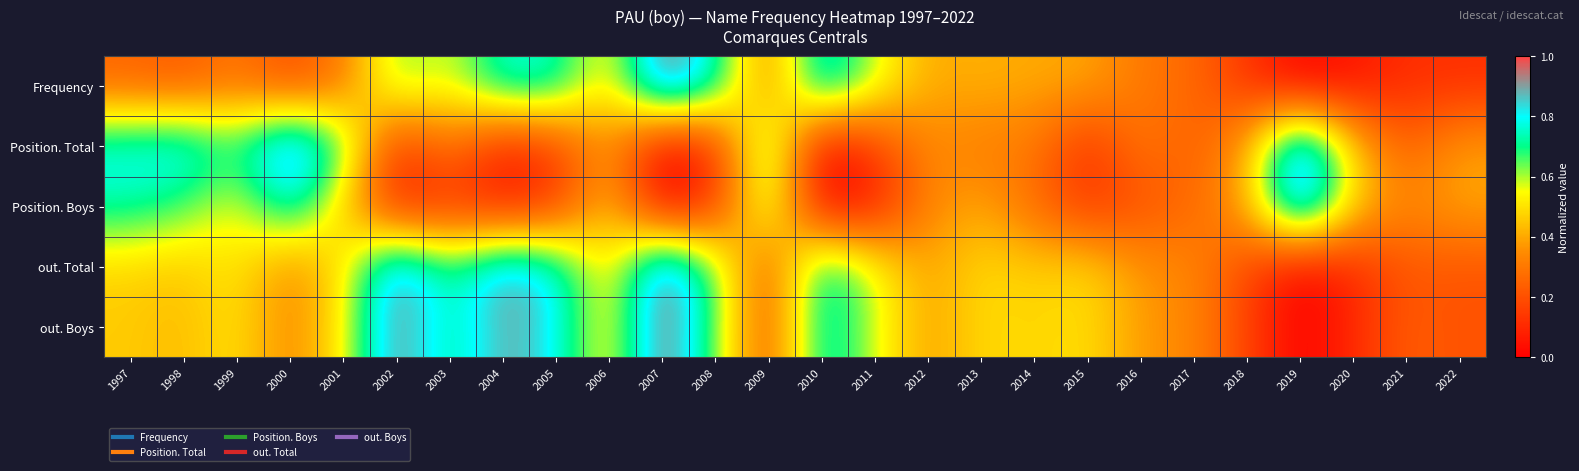

What is the spread (max minus min) of values at 2006?

0.1